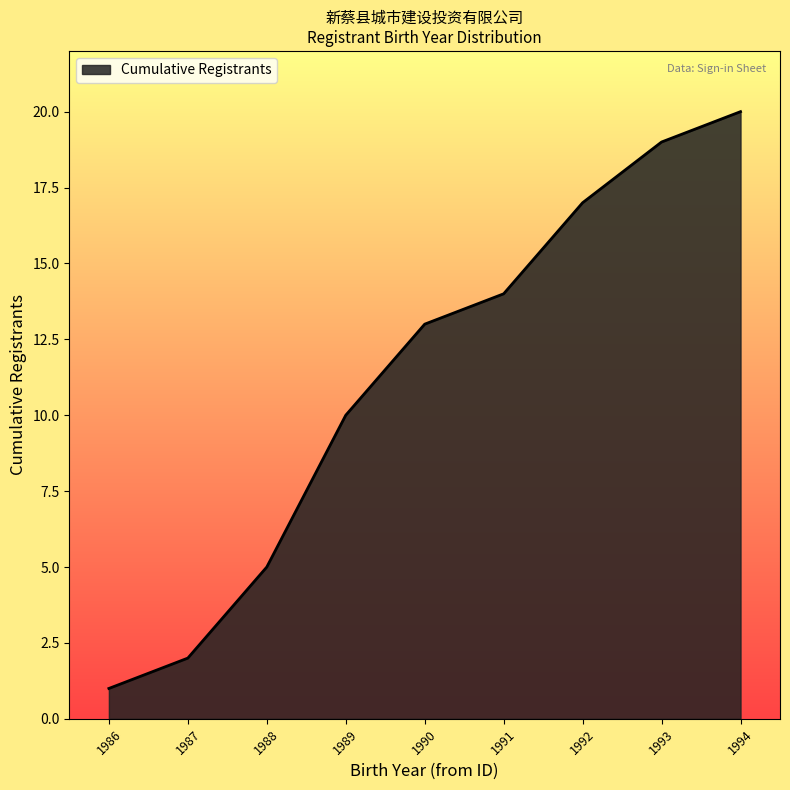

Which category has the highest value across all series?

1994